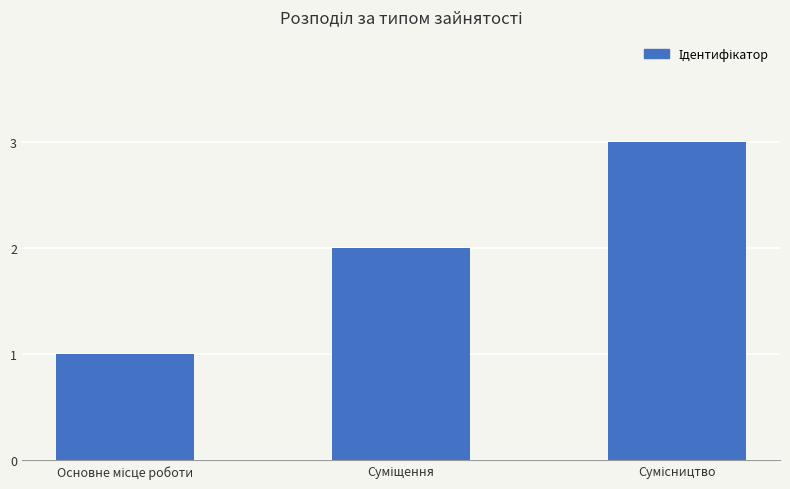

What is the sum of all values?

6